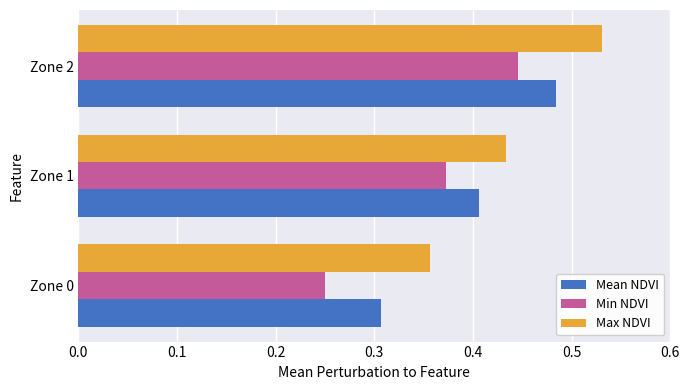

What is the total value across all series at Zone 0?

0.9